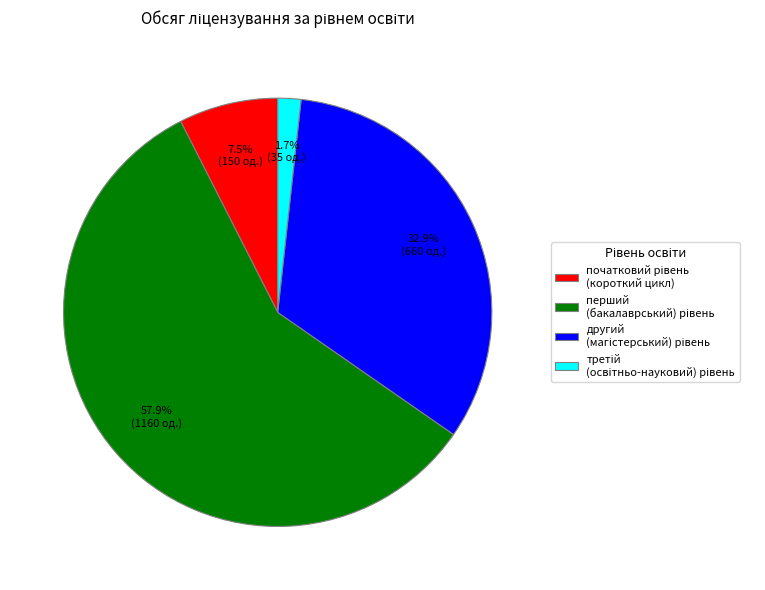

Is there any slice that represents more than half of the pie?

Yes